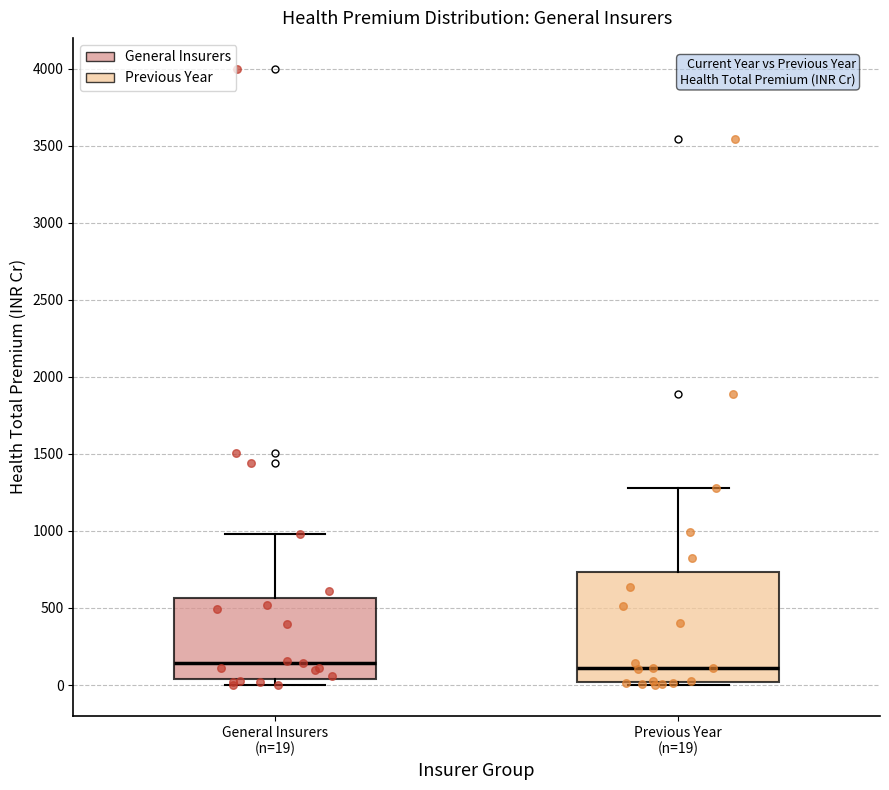

Reading left to right, transcribe this box plot: for each box, give where its median line is, the range the box spans, and where its two whiskers end, as read against the y-axis. The values are not printed on the chart, so give them approximately, as read against the axis.

General Insurers (n=19): median 150, box 50 to 550, whiskers 0 to 1000
Previous Year (n=19): median 100, box 0 to 750, whiskers 0 (just below the box's lower edge) to 1300